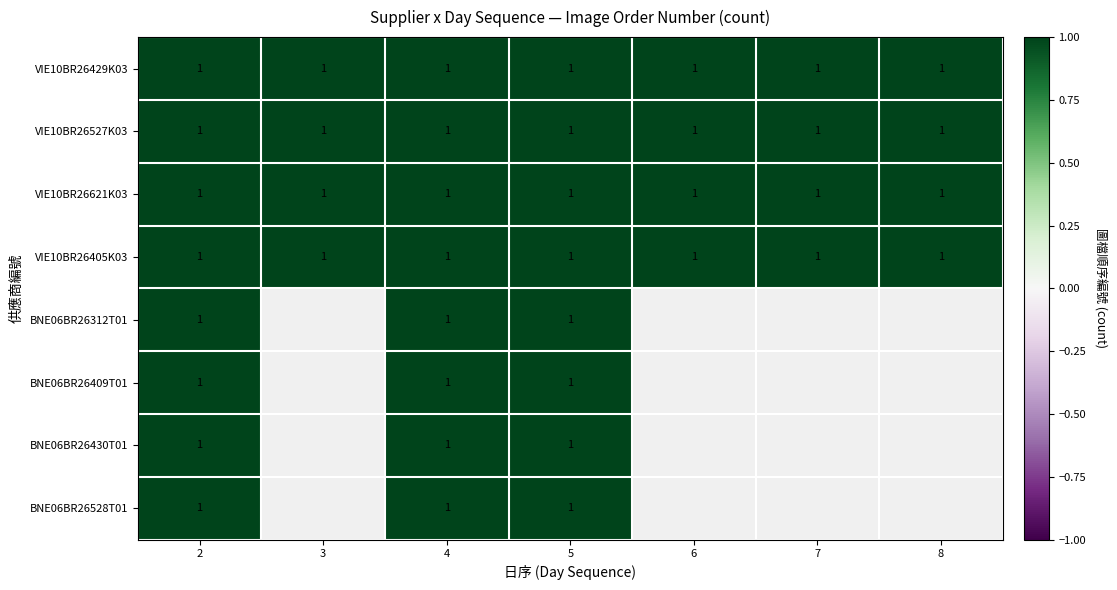

Which category has the highest value in the VIE10BR26429K03 series?

2